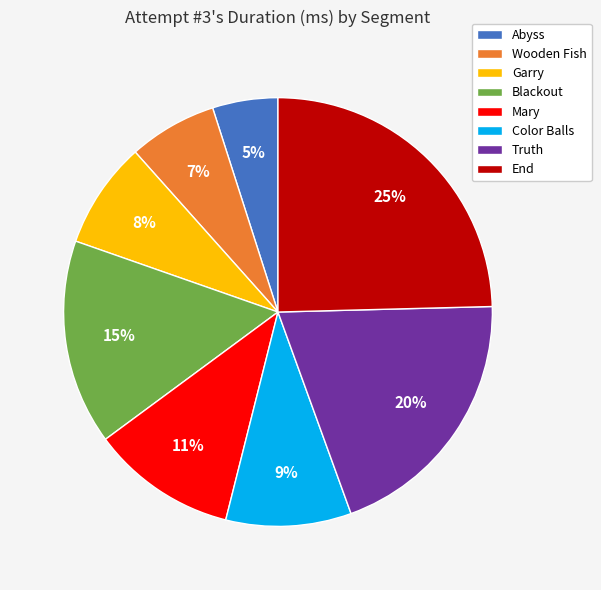

Is there any slice that represents more than half of the pie?

No